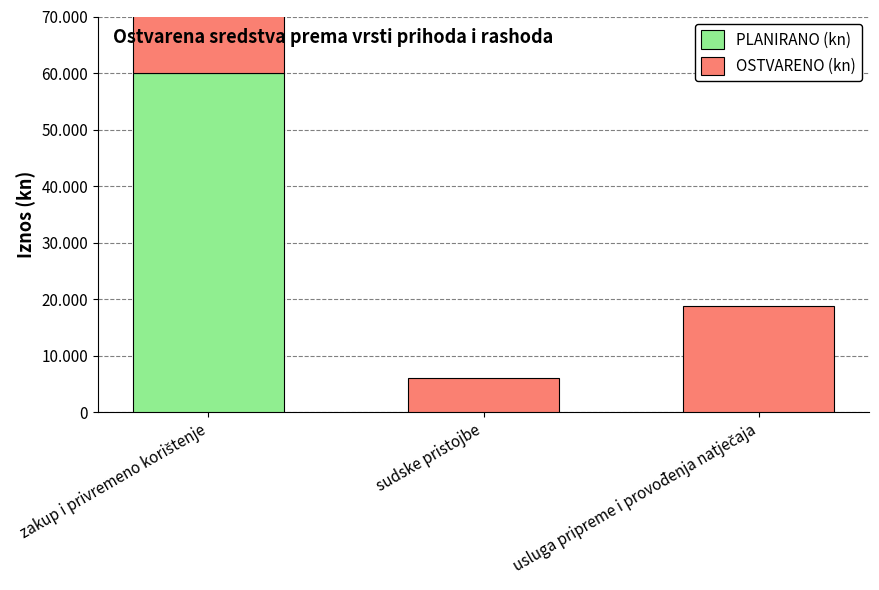

List the labels in order of OSTVARENO (kn) value, largest first.

zakup i privremeno korištenje, usluga pripreme i provođenja natječaja, sudske pristojbe